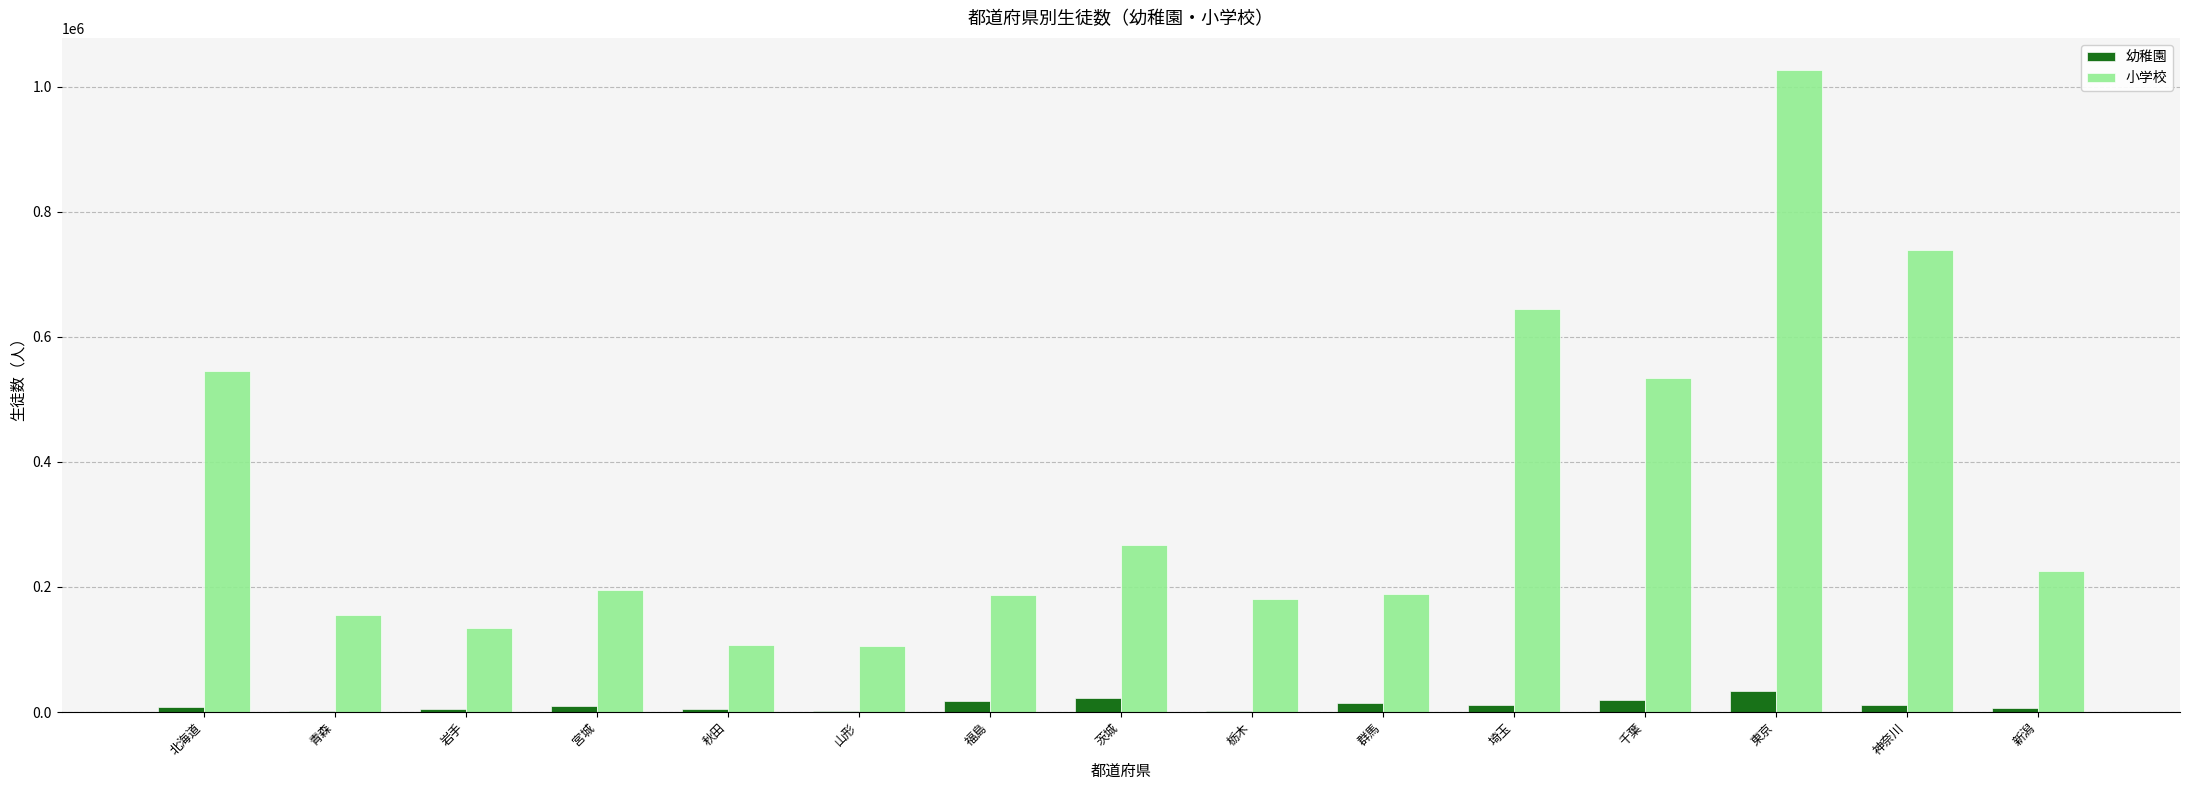

What is the difference between the 幼稚園 values at 栃木 and 北海道?

7107